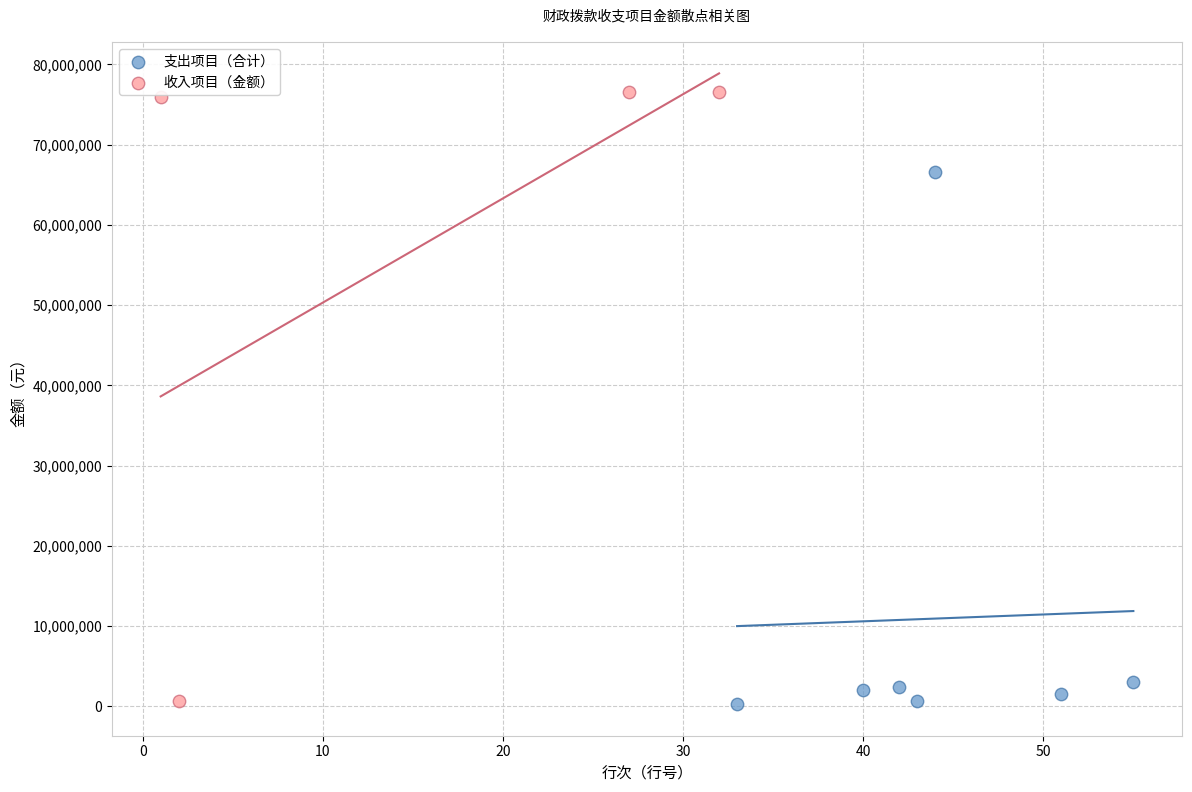

Which series contains the highest Y value?

收入项目（金额）